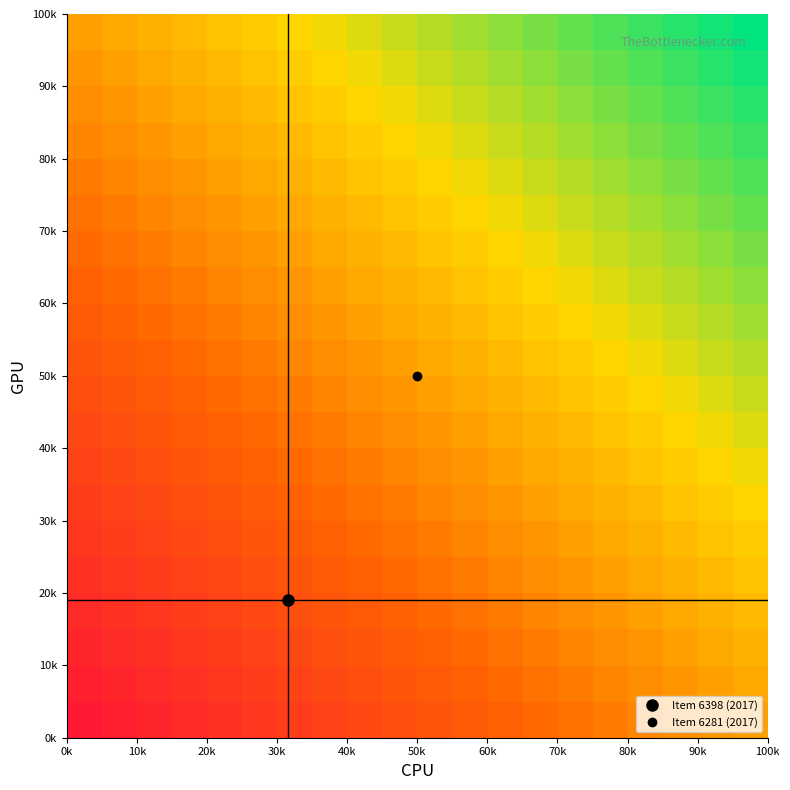

At how many categories does at least one series exceed 0?

19